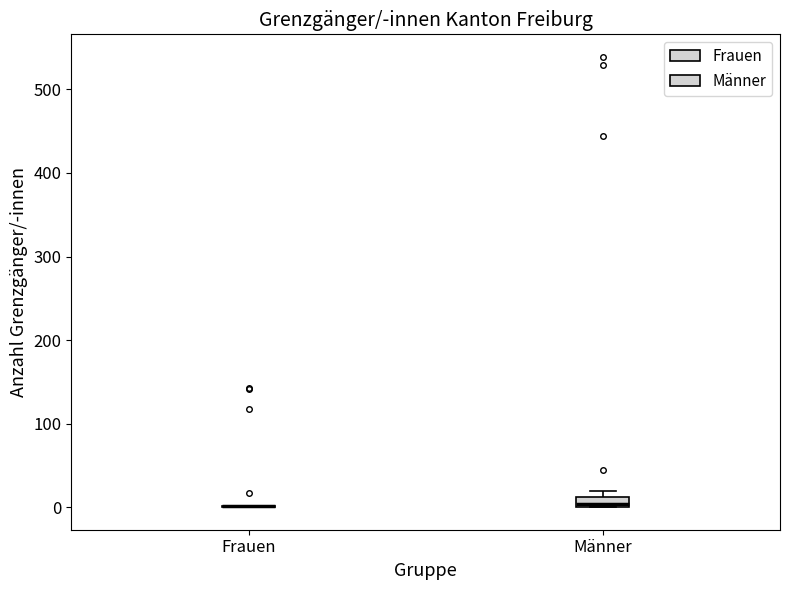

Which box is the tallest, from its lower edge to its upper edge?

Männer